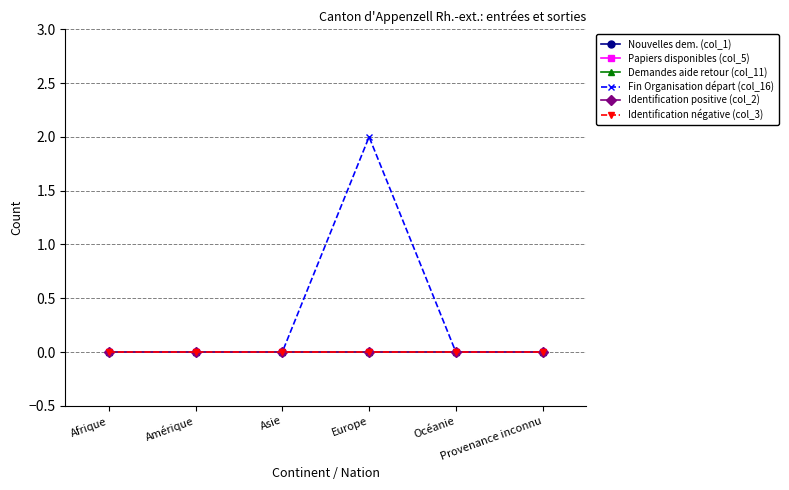

Which series has the largest total across all categories?

Fin Organisation départ (col_16)